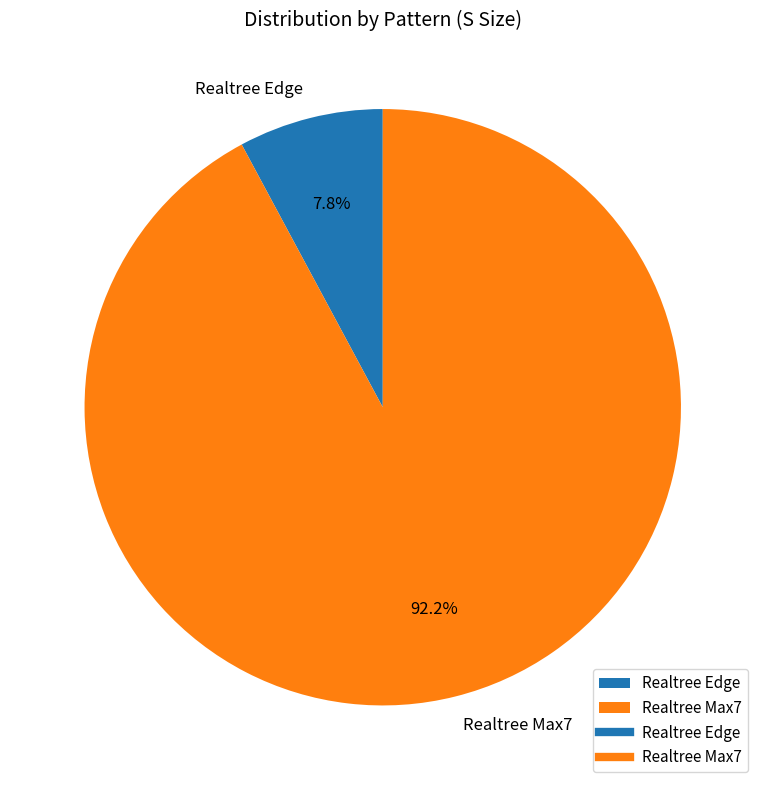

Which category has the biggest portion of the pie?

Realtree Max7